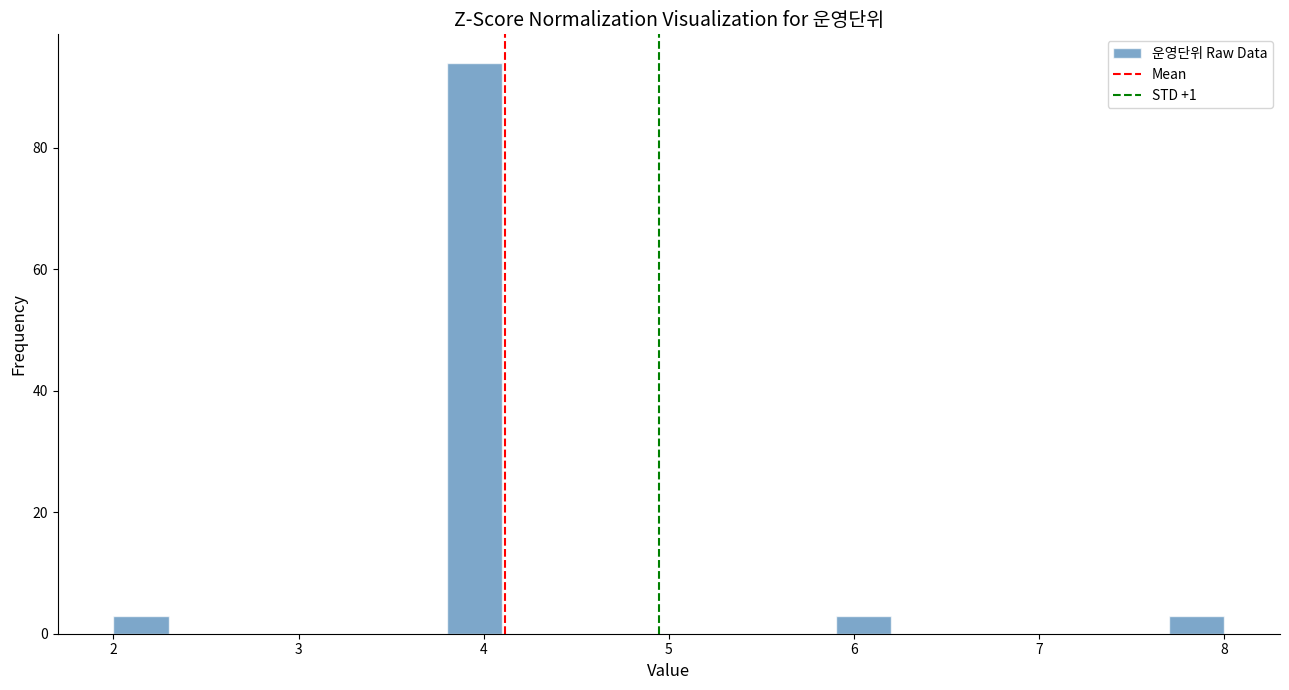

Around what value on the x-axis is the tallest bar? Give the approximate position of its centre, as read against the axis.

4.0